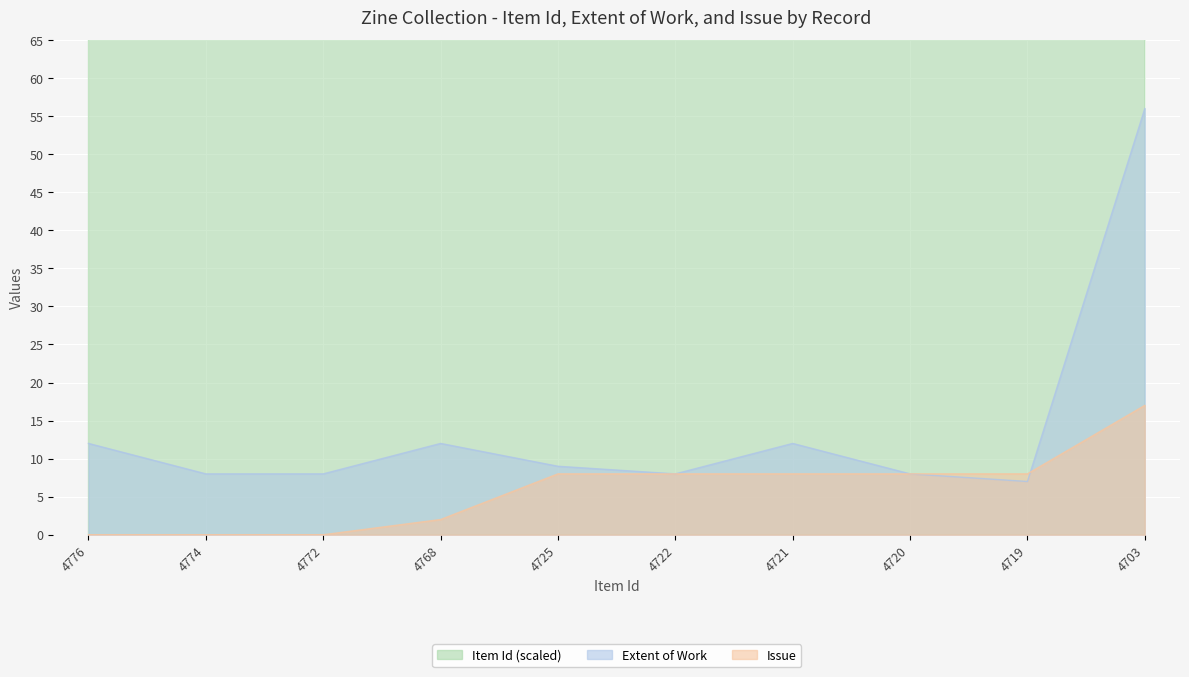

Which has a higher value, 4721 or 4772?

4772